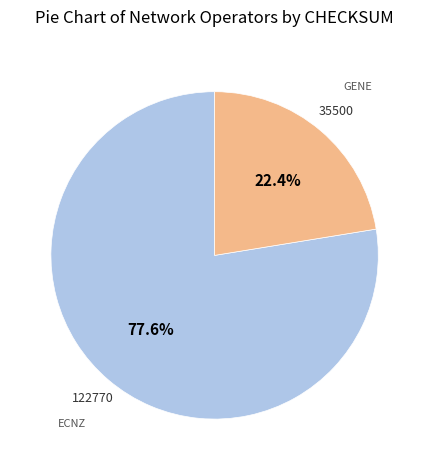

Does any single category account for the majority?

Yes